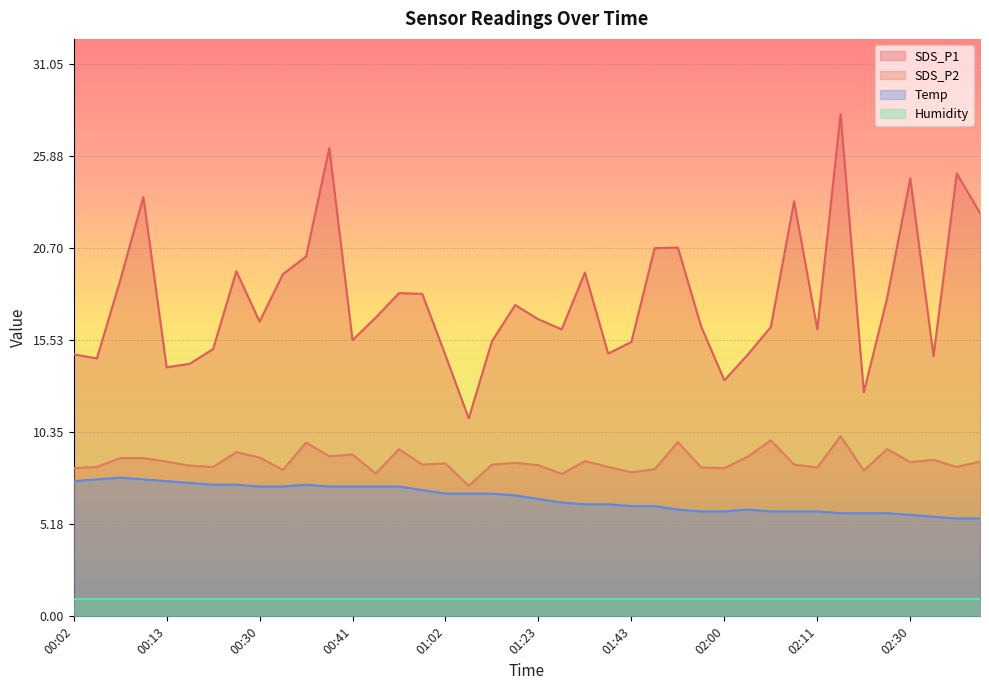

Where does the SDS_P1 series first go above 16?

00:07